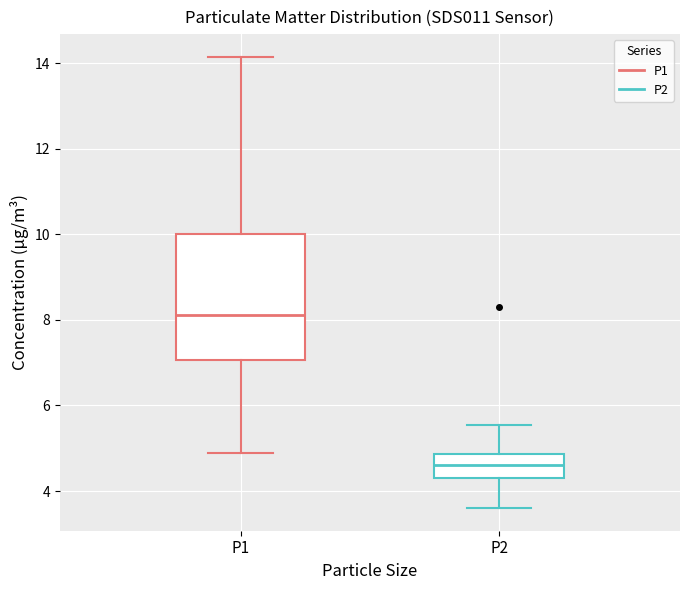

Which box's median line is the lowest?

P2